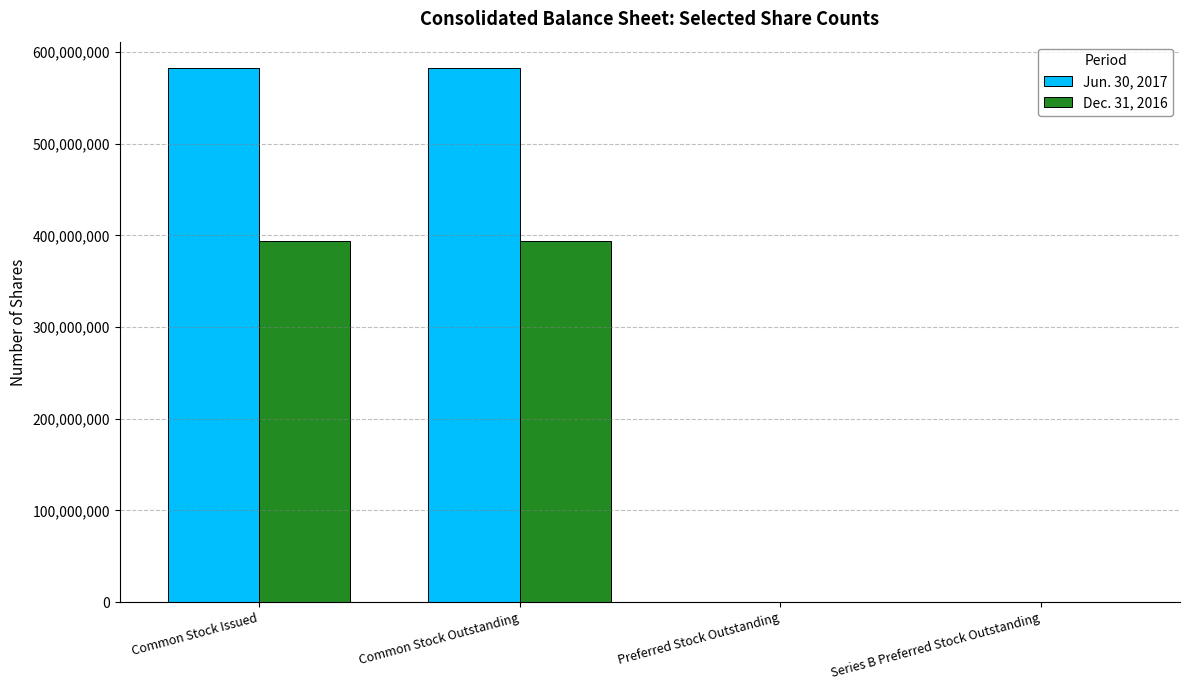

What are all the series names shown in the legend?

Jun. 30, 2017, Dec. 31, 2016